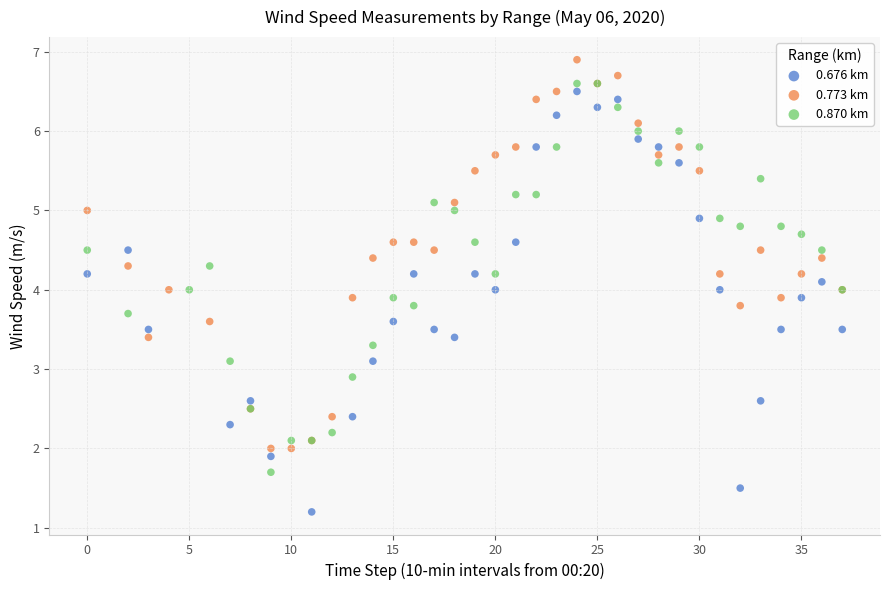

Which series reaches the maximum Y coordinate?

0.773 km